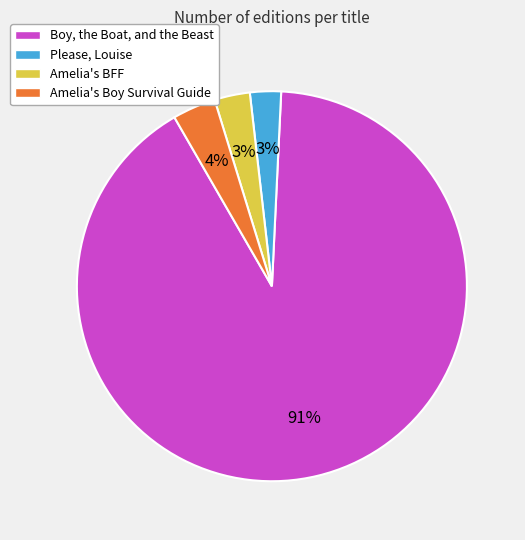

Does any single category account for the majority?

Yes